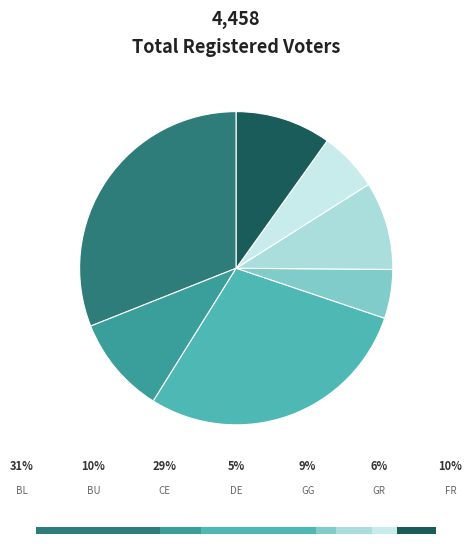

What percentage is the GR/RL/Grand River slice, to the nearest percent?

6%